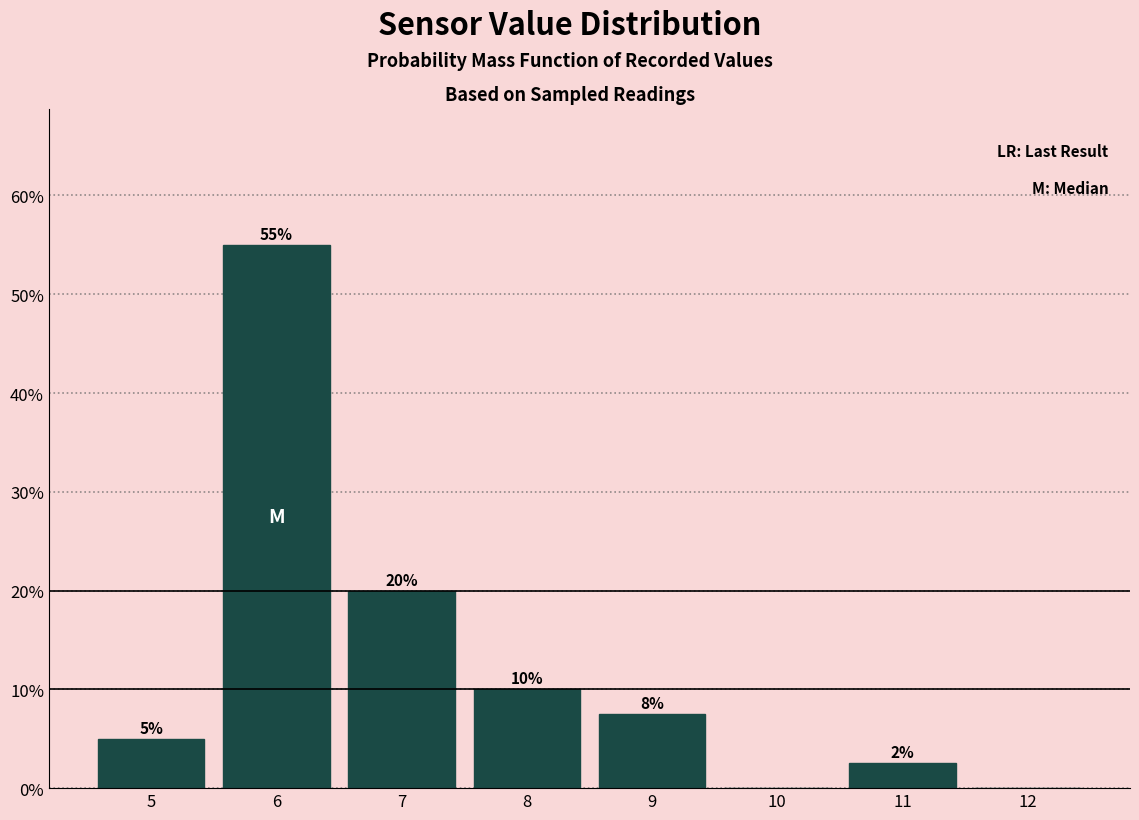

Which category has the highest value across all series?

6